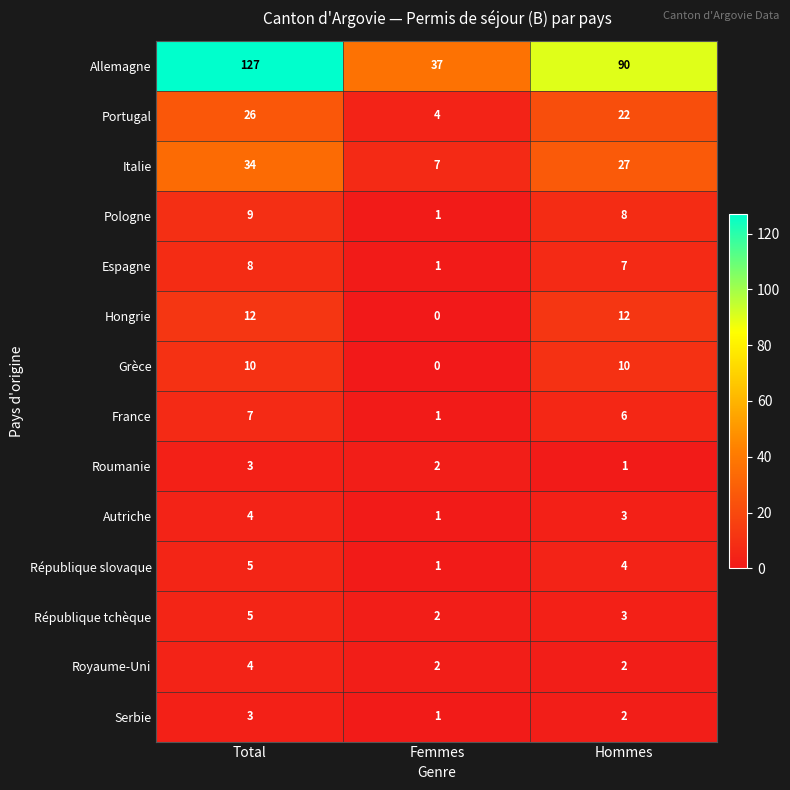

Which category has the lowest value across all series?

Femmes